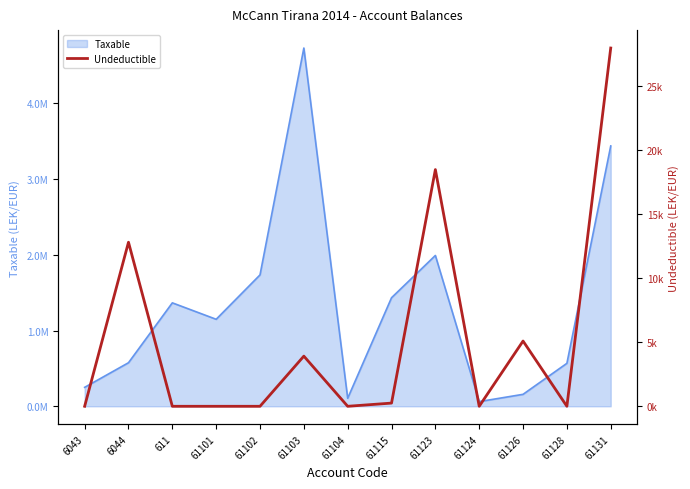

Read the value at 61115, to the nearest 50.

250